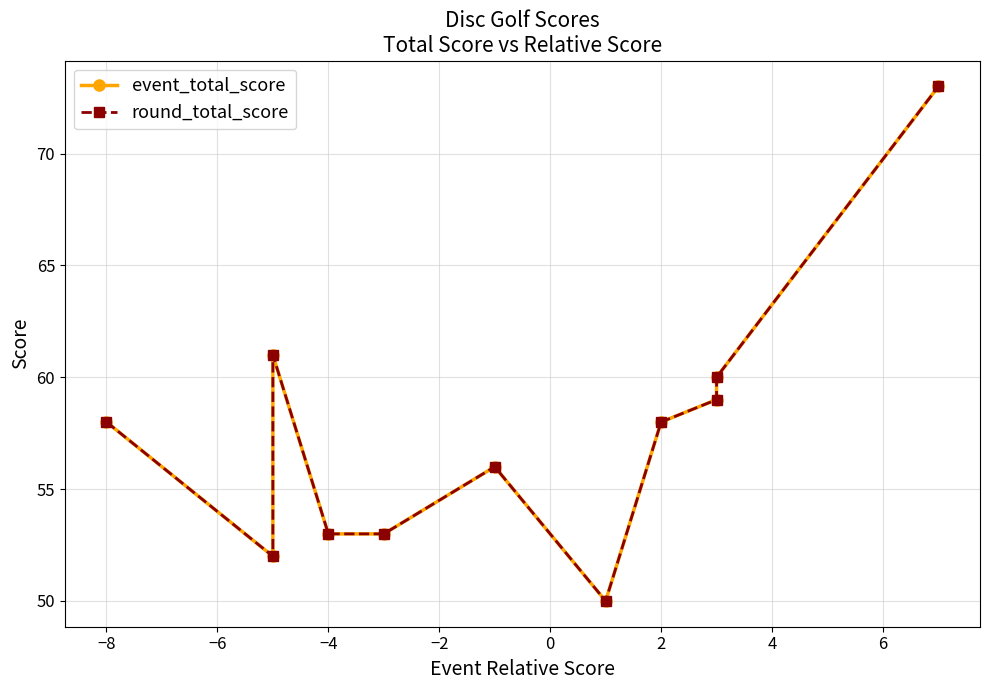

The value of round_total_score at 6 is 87. True or false?

False